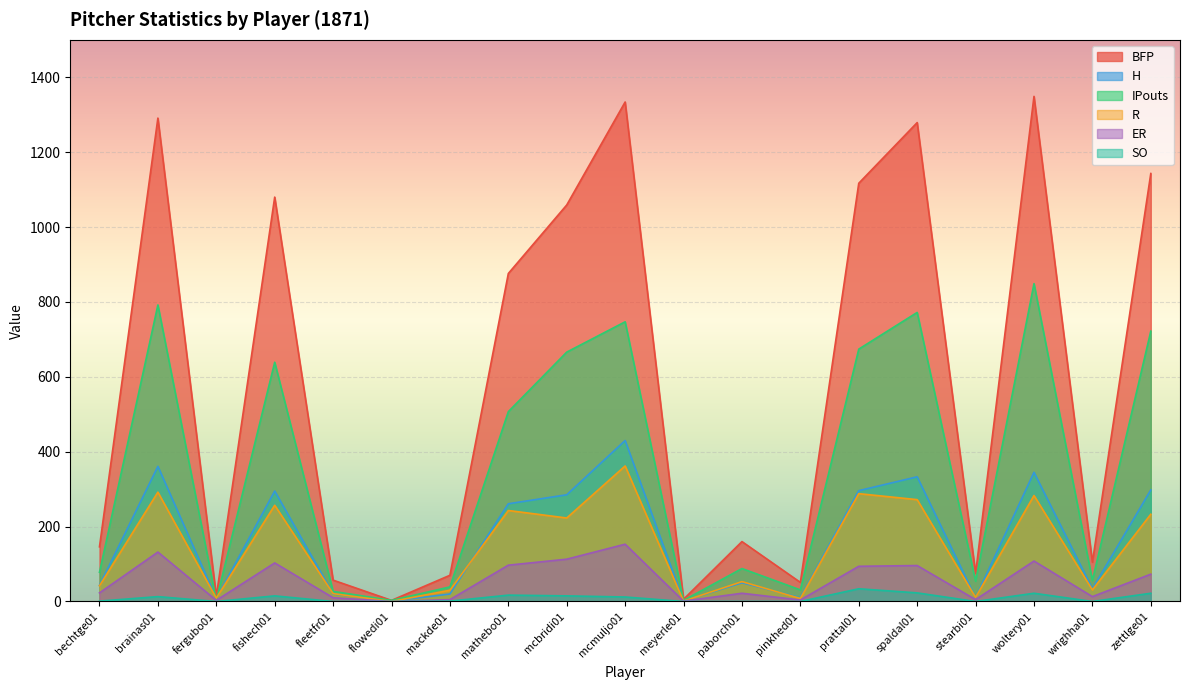

How many values in the SO series exceed 1?

9